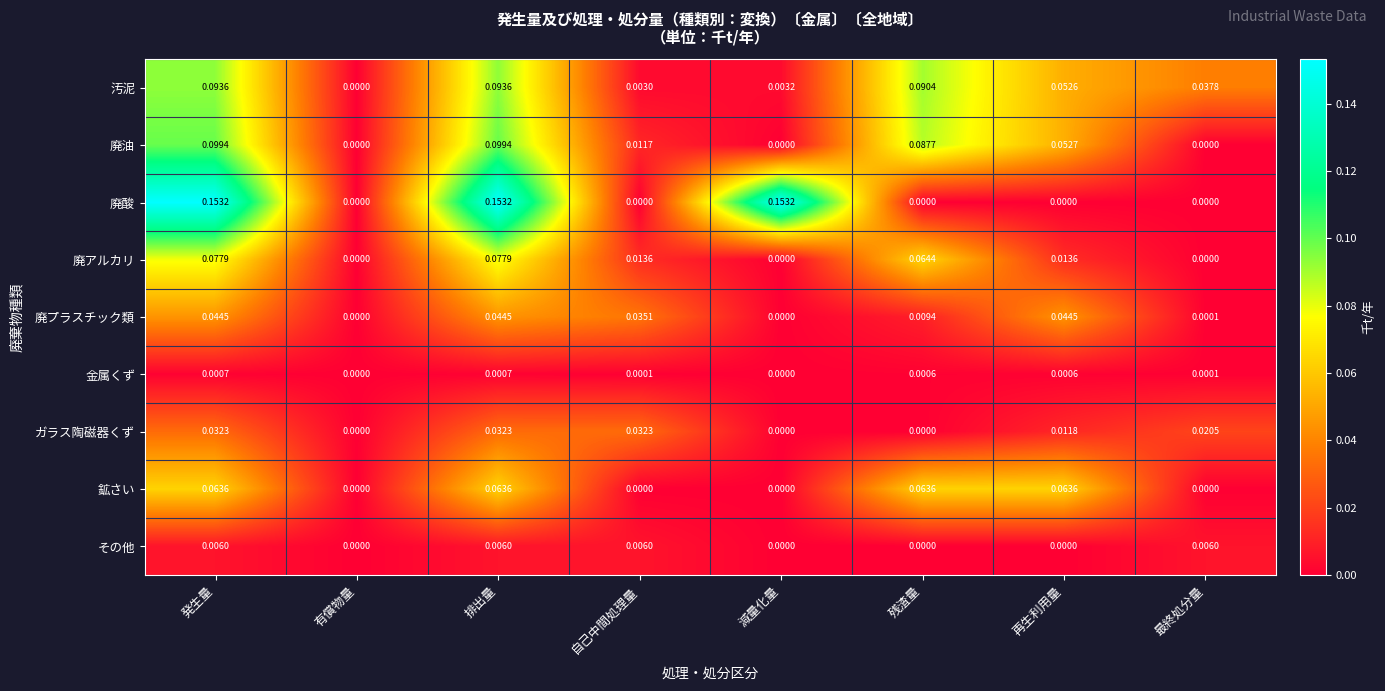

Rank the series by their maximum value, from highest to lowest.

廃酸, 廃油, 汚泥, 廃アルカリ, 鉱さい, 廃プラスチック類, ガラス陶磁器くず, その他, 金属くず